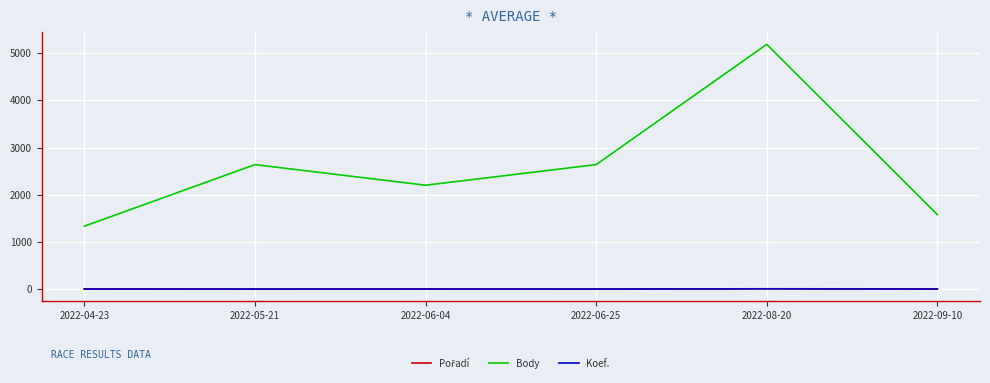

The value of Body at 2022-04-23 is 1338. True or false?

True